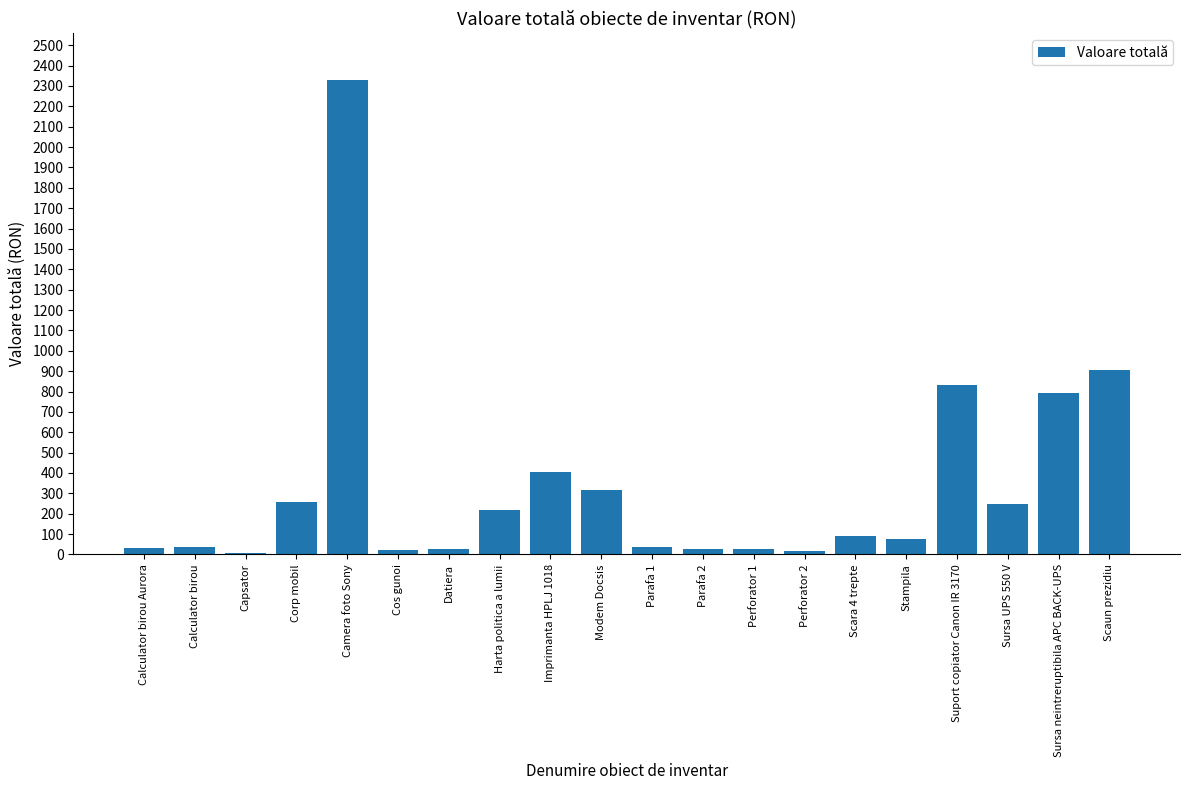

Approximately how many times larger is the value at Harta politica a lumii compared to Perforator 1?

8.3